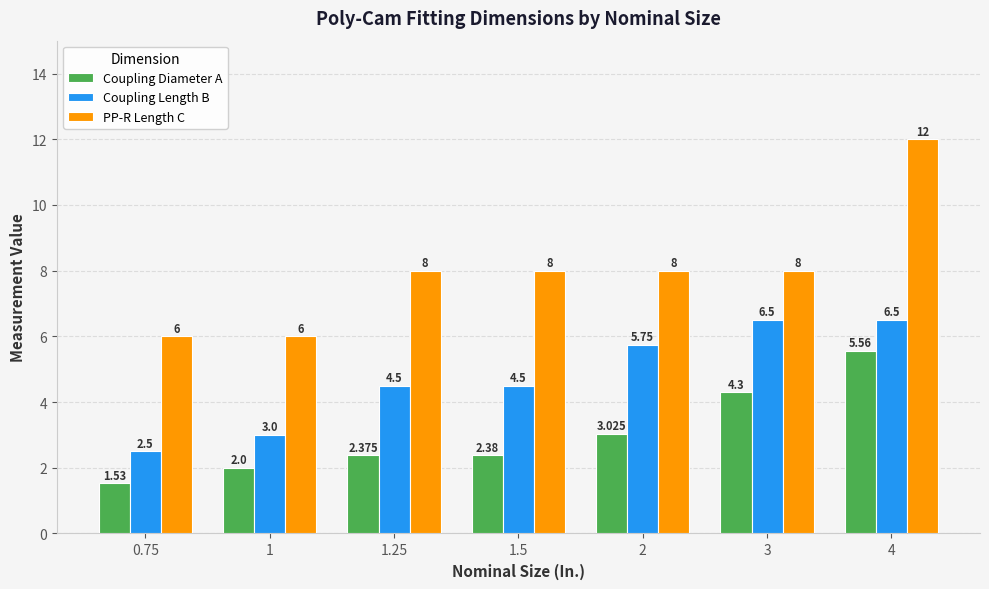

Which series has the largest range (max minus min)?

PP-R Length C